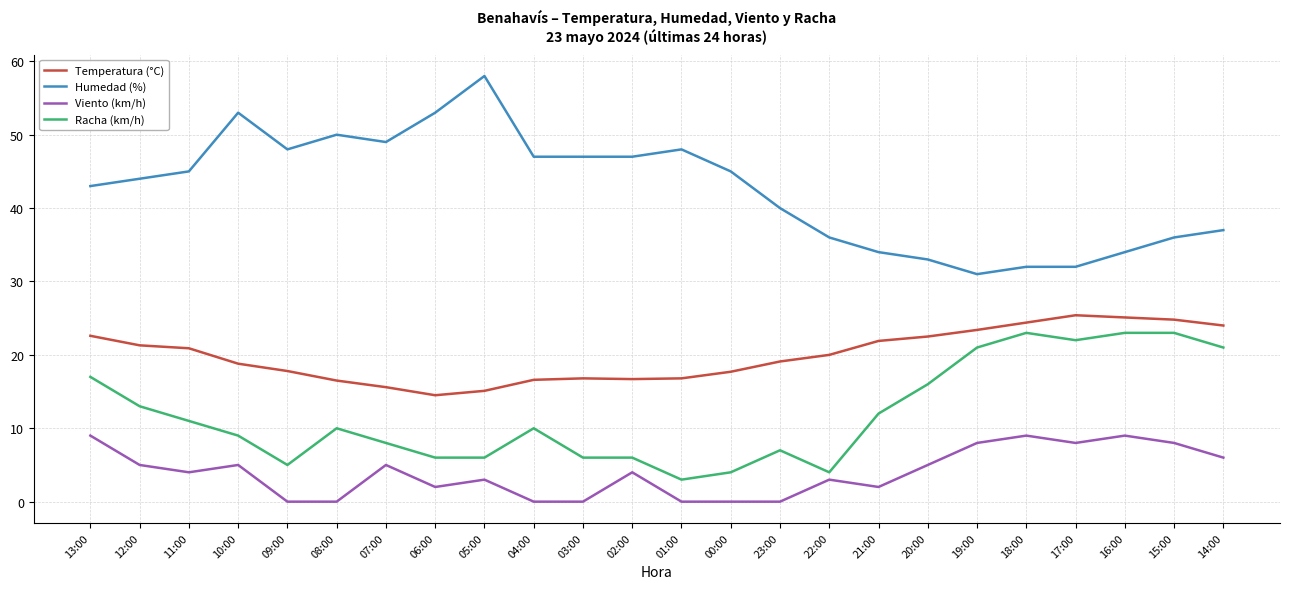

Which series has the largest total across all categories?

Humedad (%)